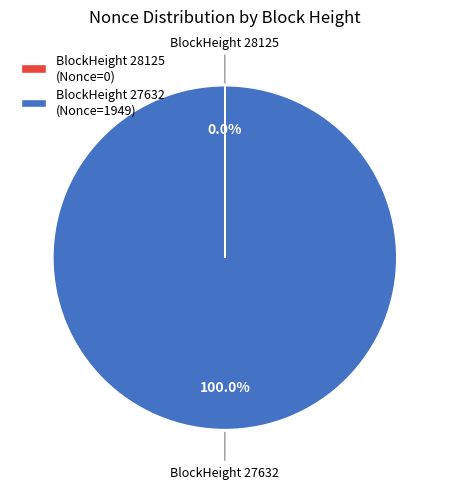

Does any single category account for the majority?

Yes